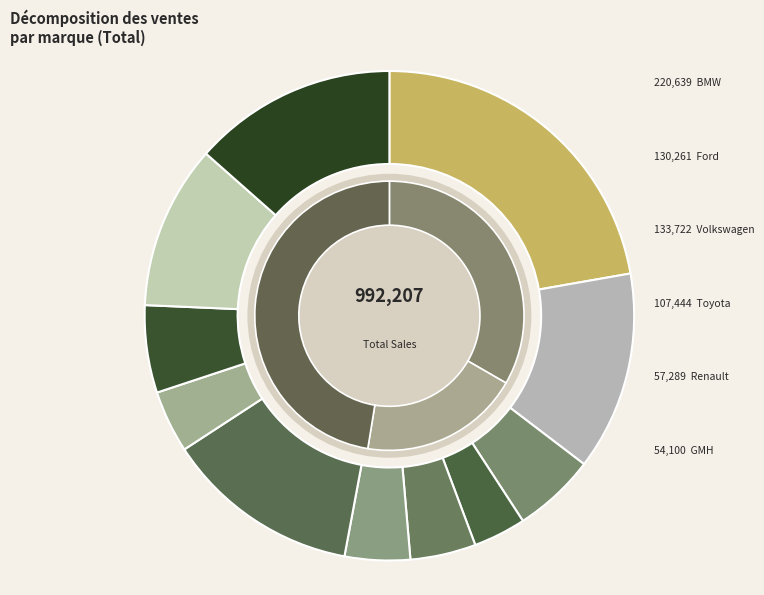

Rank the categories by value from lowest to highest.

Hyundai, Peugot, Mitsubishi, KIA, GMH, Renault, Toyota, Nissan, Ford, Volkswagen, BMW